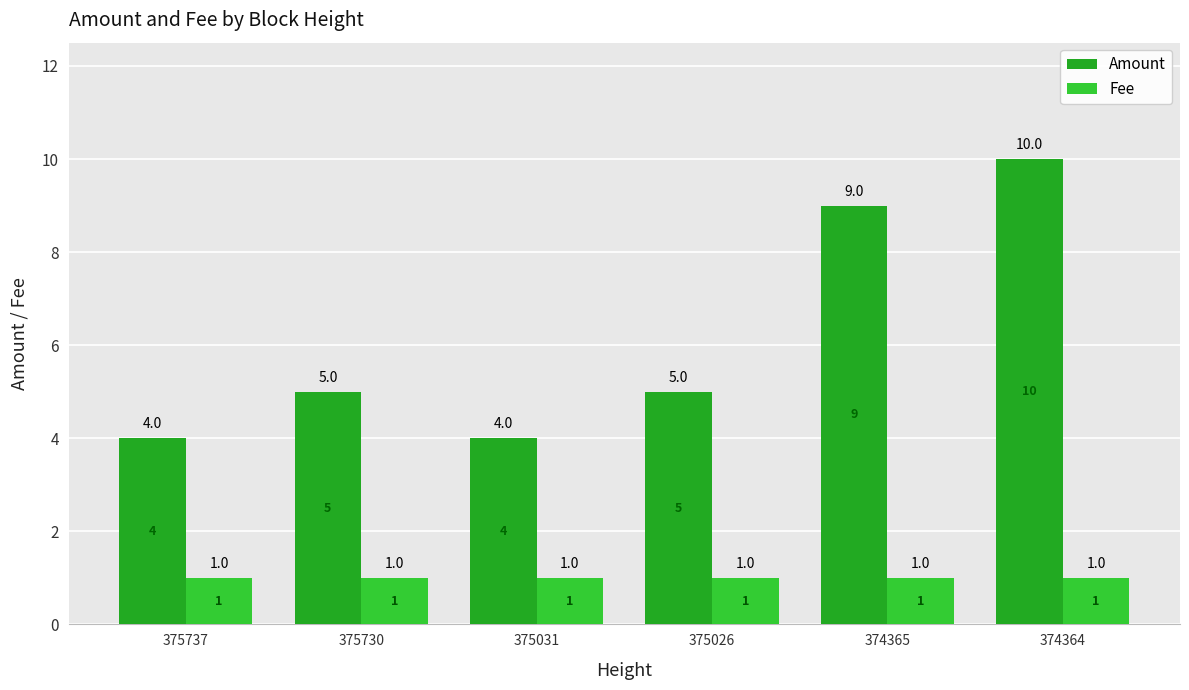

What value does the Amount series have at 375026?

5